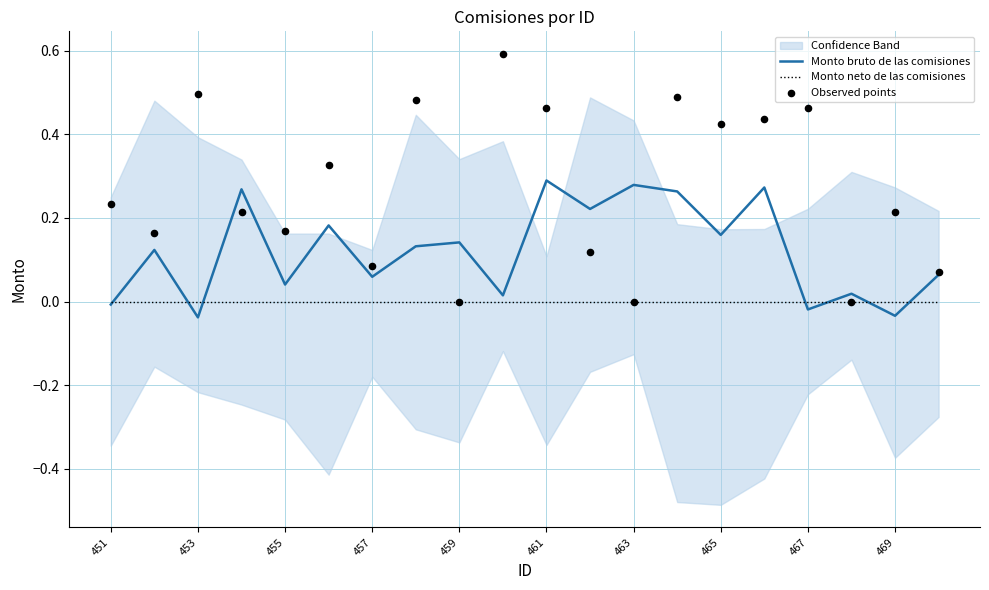

At how many categories does at least one series exceed 0?

20